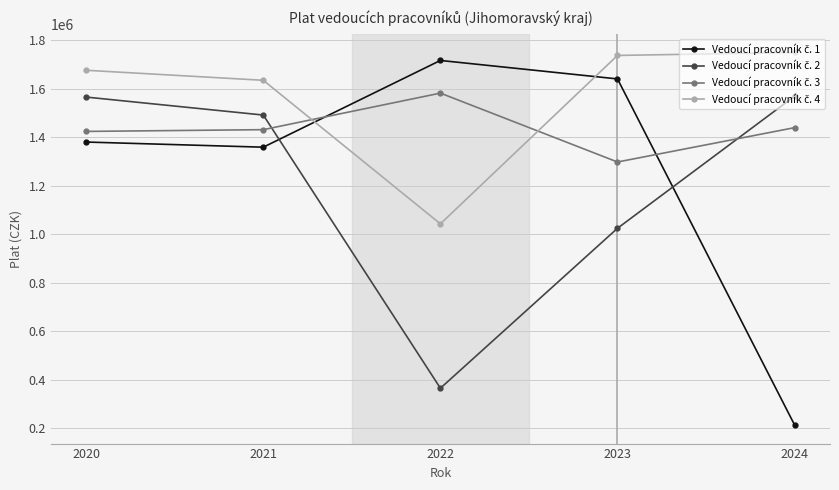

What is the difference between the highest and lowest values at 2021?

275970